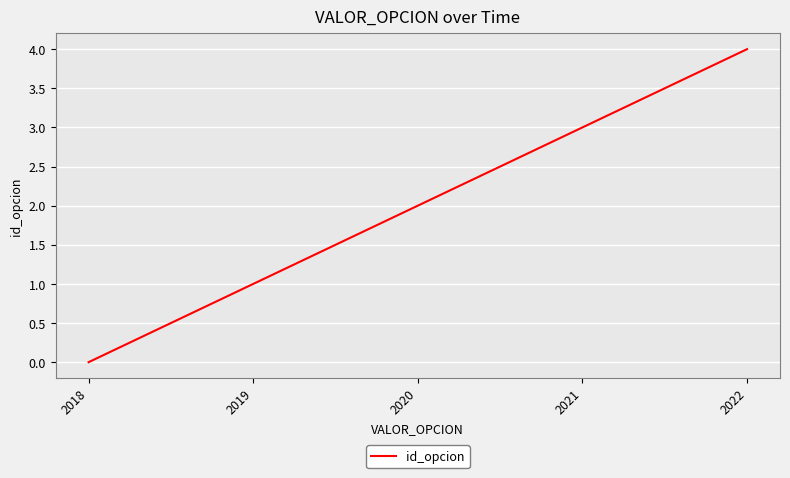

Between 2019 and 2021, which is larger?

2021